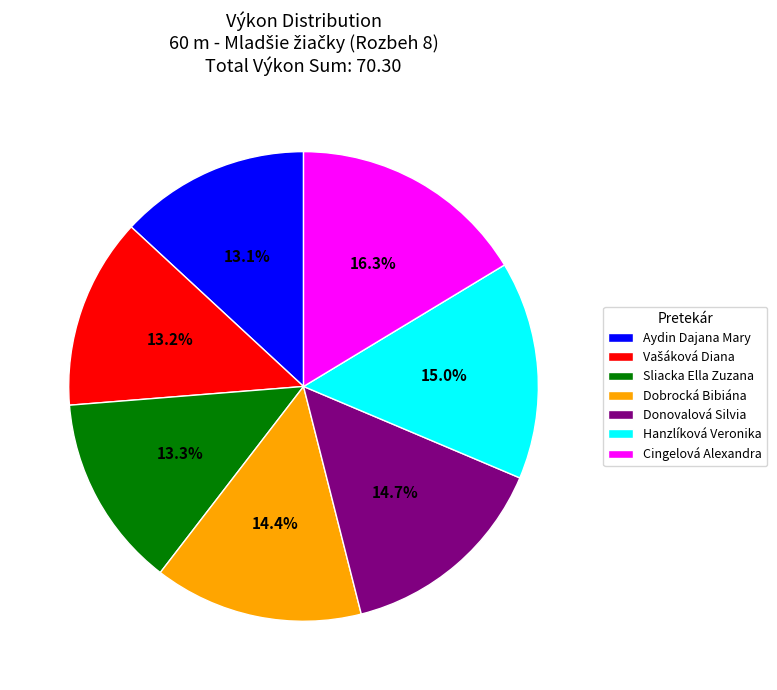

Does any single category account for the majority?

No